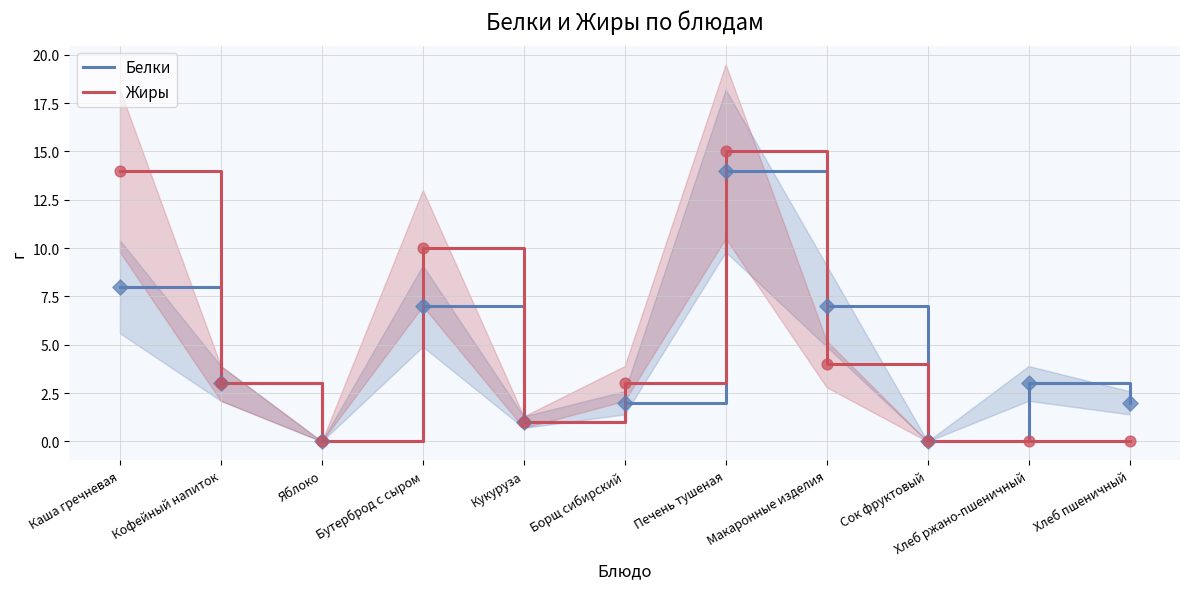

What are all the series names shown in the legend?

Белки, Жиры